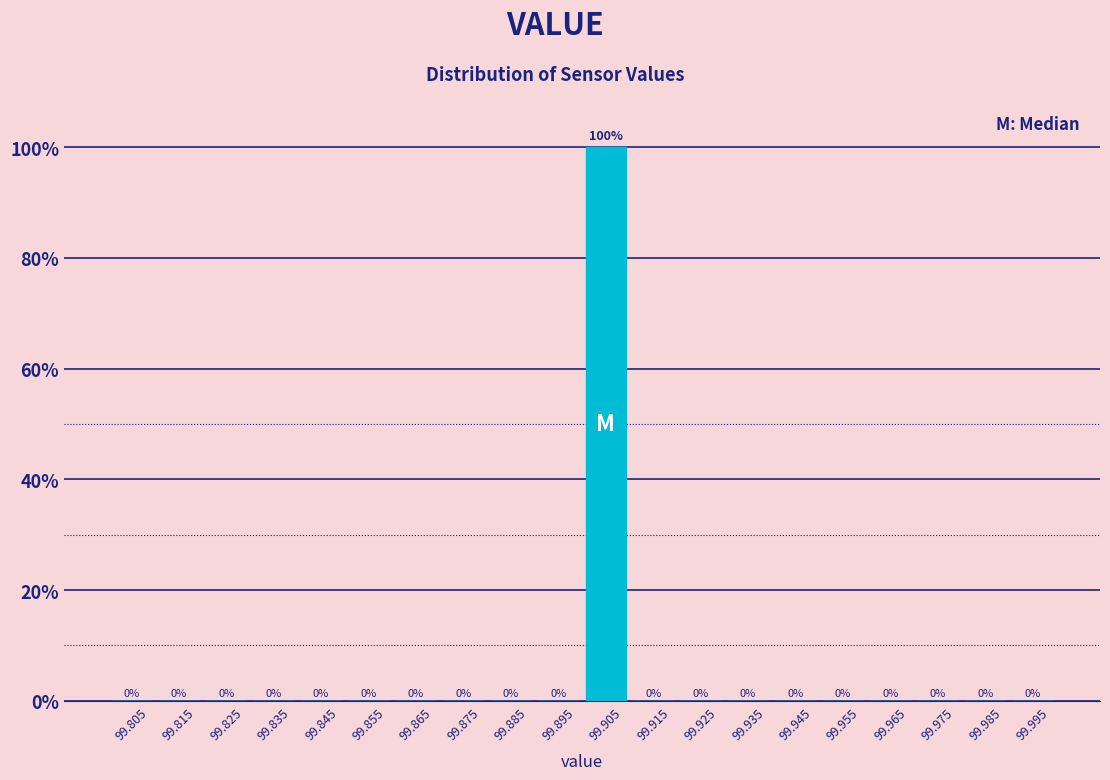

Which range on the x-axis has the tallest bar?

99.90 to 99.91